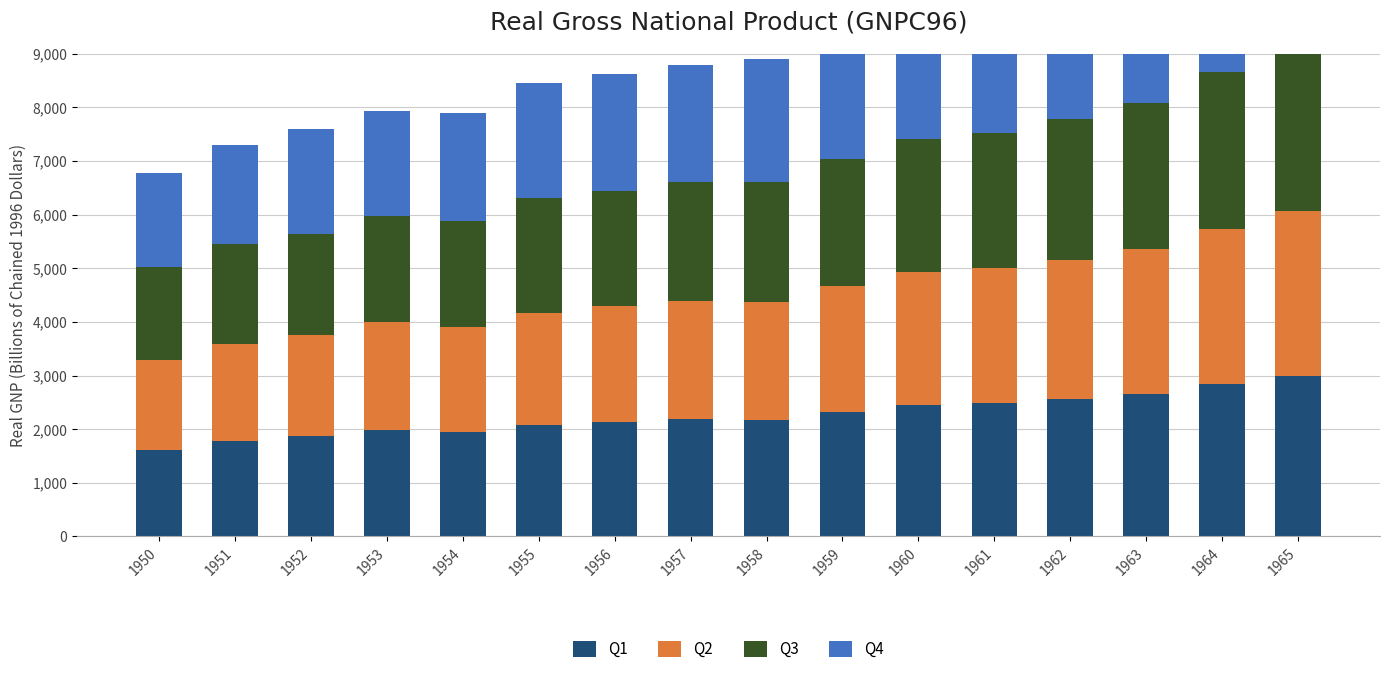

Which series has the largest total across all categories?

Q4